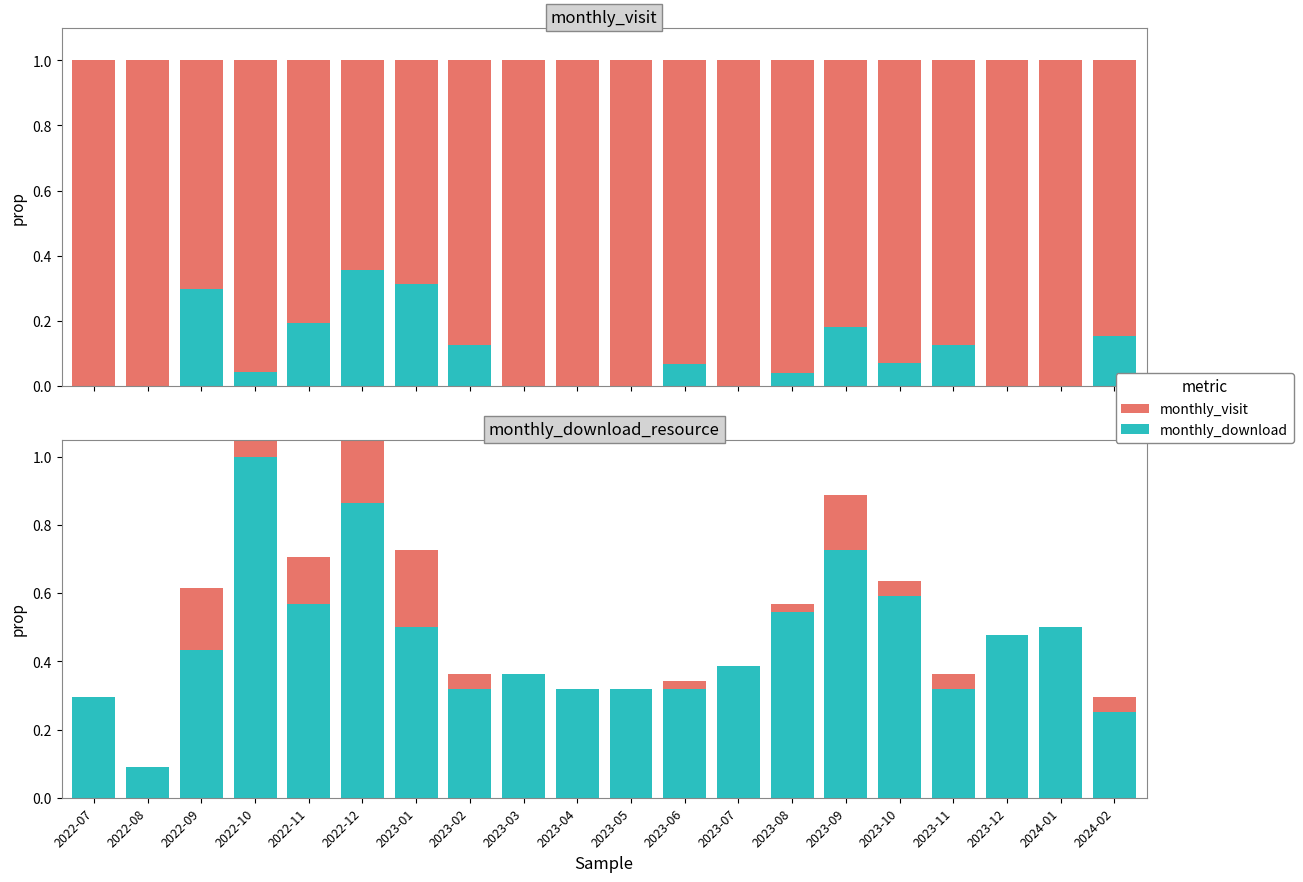

What are all the series names shown in the legend?

monthly_download, monthly_visit